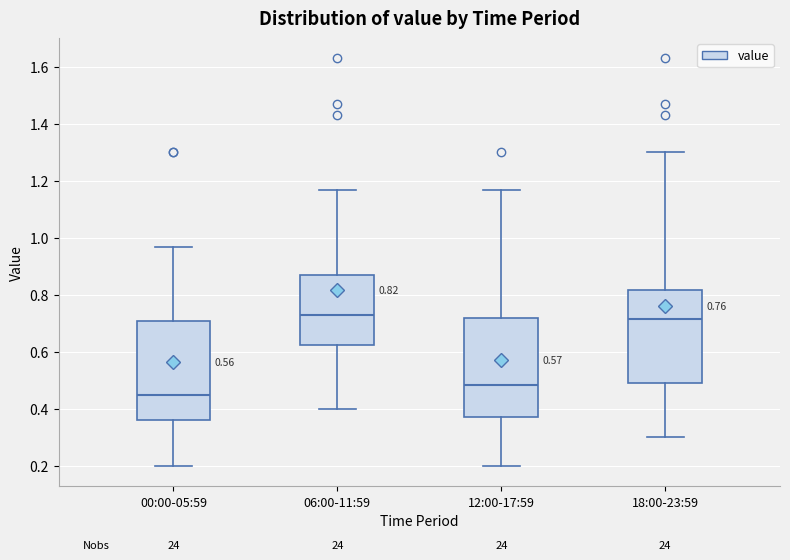

Which box has the lowest median line?

00:00-05:59